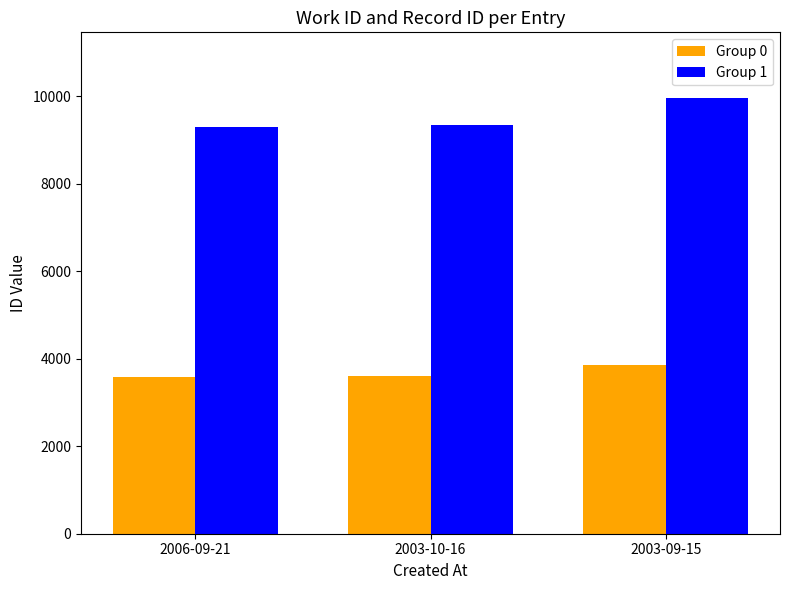

Does the chart contain any negative values?

No